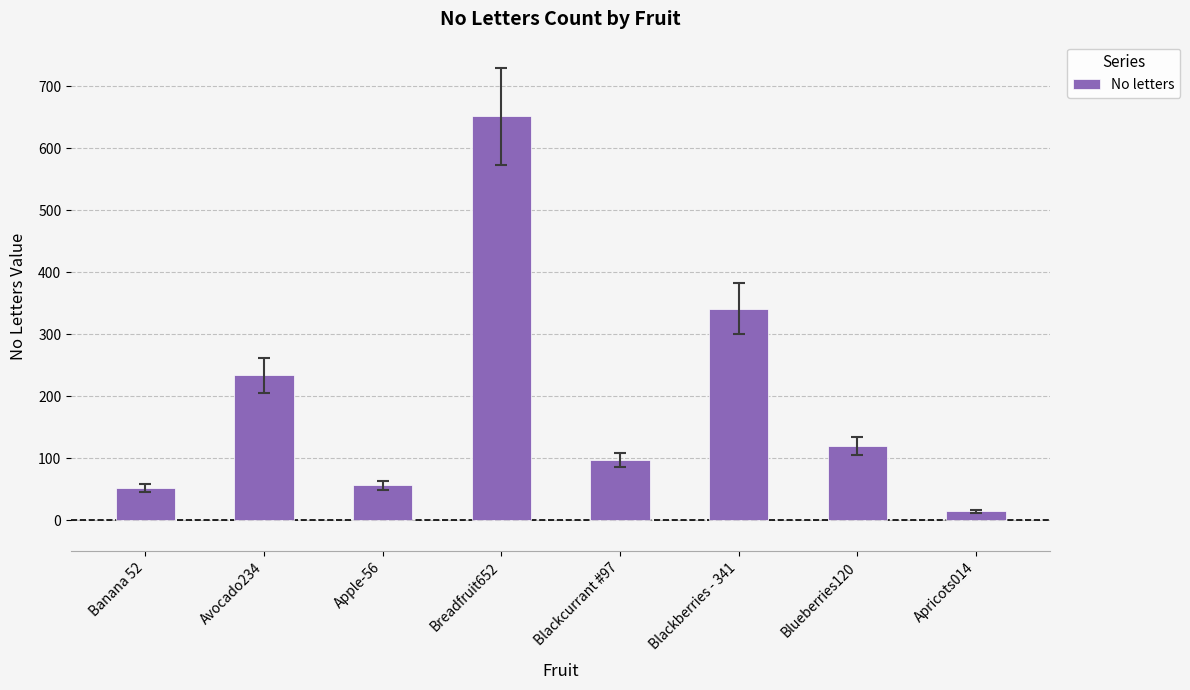

Which has a higher value, Banana 52 or Apricots014?

Banana 52